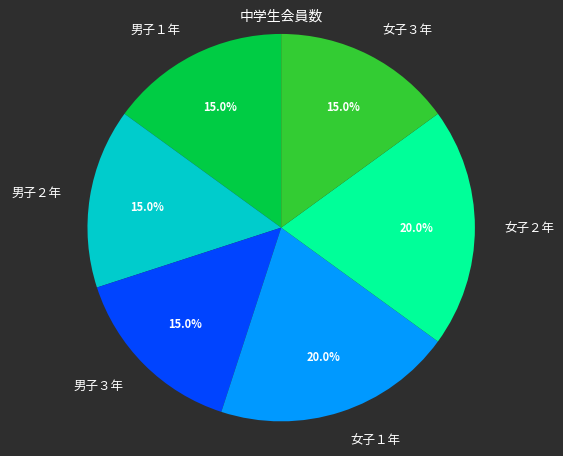

Which has a higher value, 男子２年 or 女子１年?

女子１年